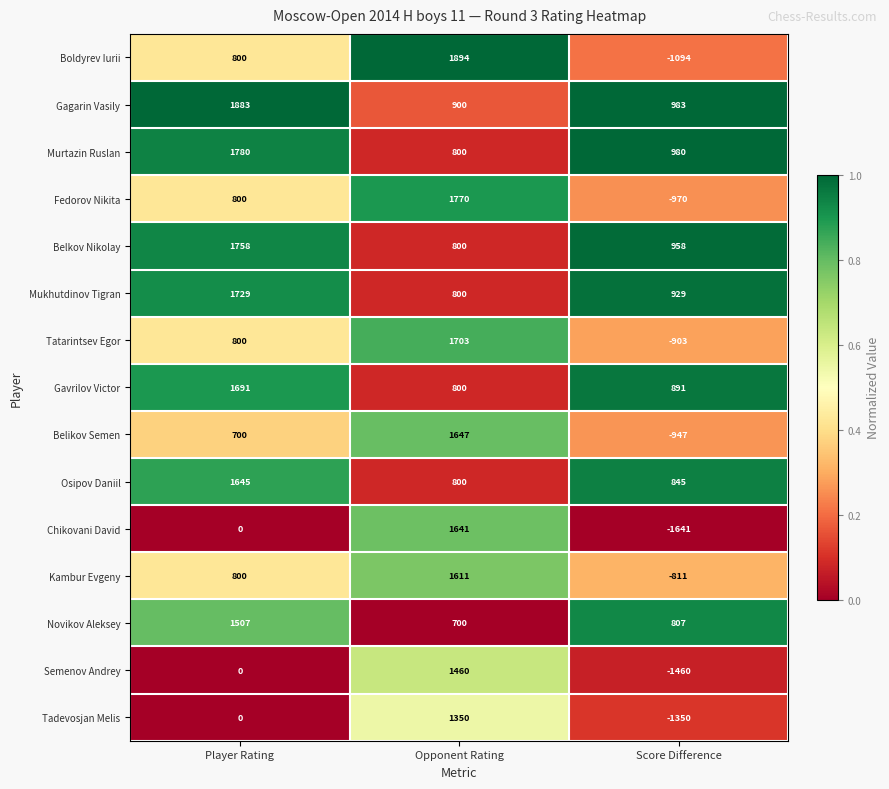

What is the total value across all series at Player Rating?

15893